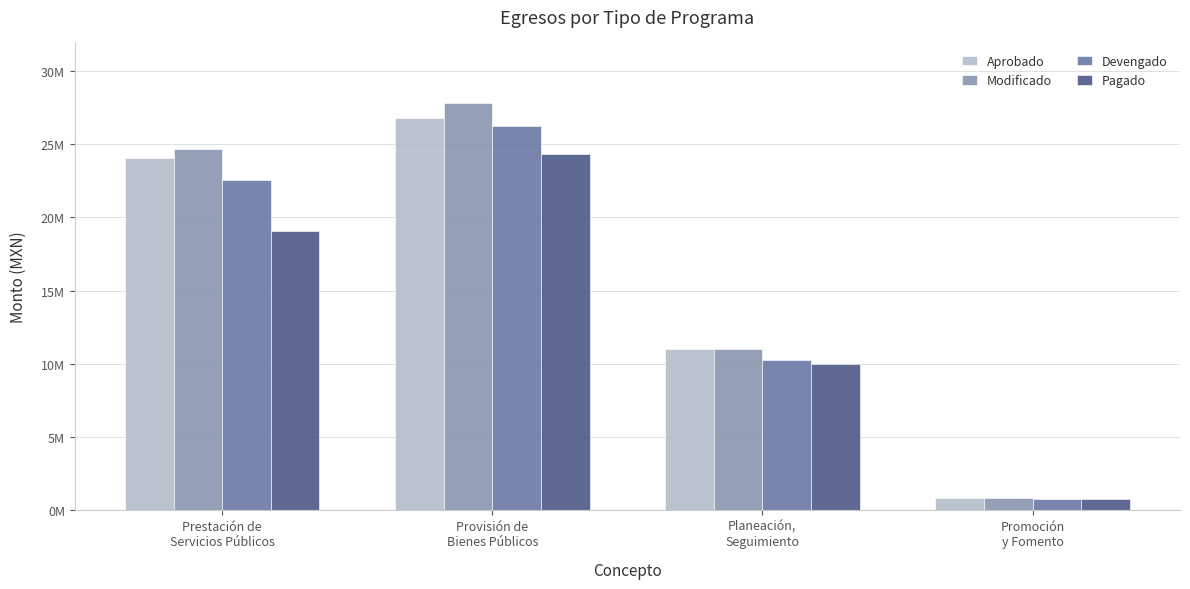

What is the maximum value for Devengado?

26240944.1